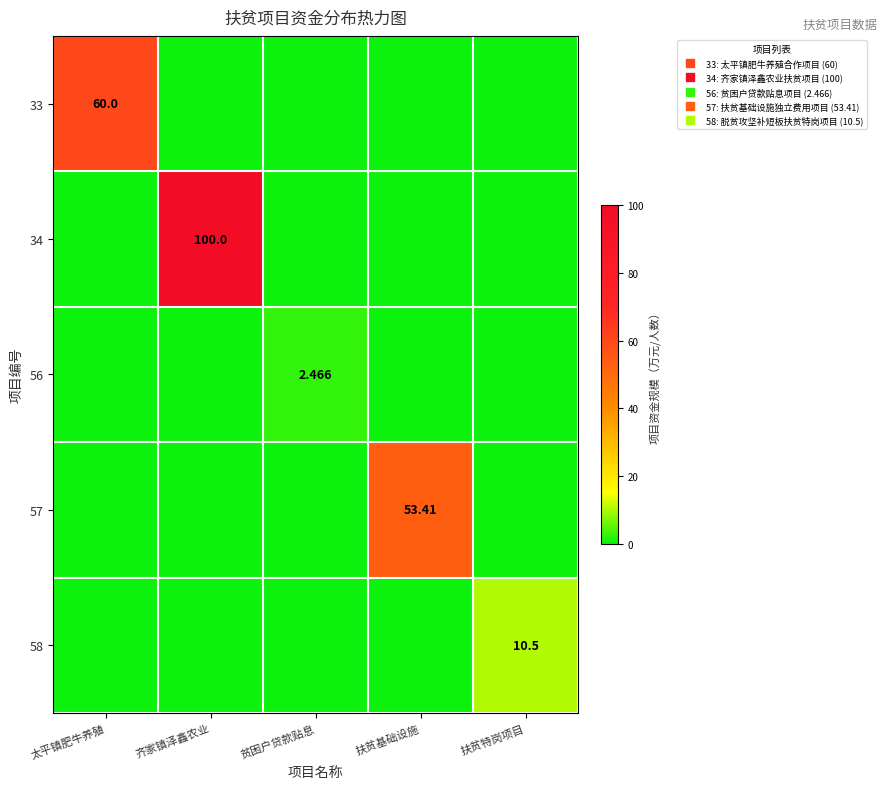

At how many categories does at least one series exceed 28?

3